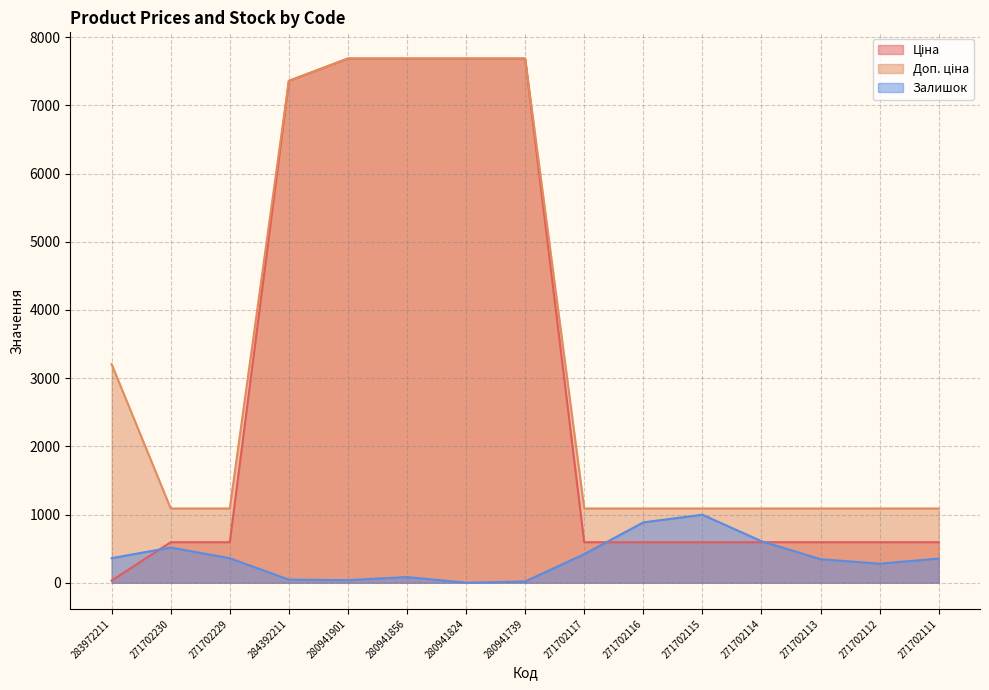

What is the sum of all Ціна values?

43488.3